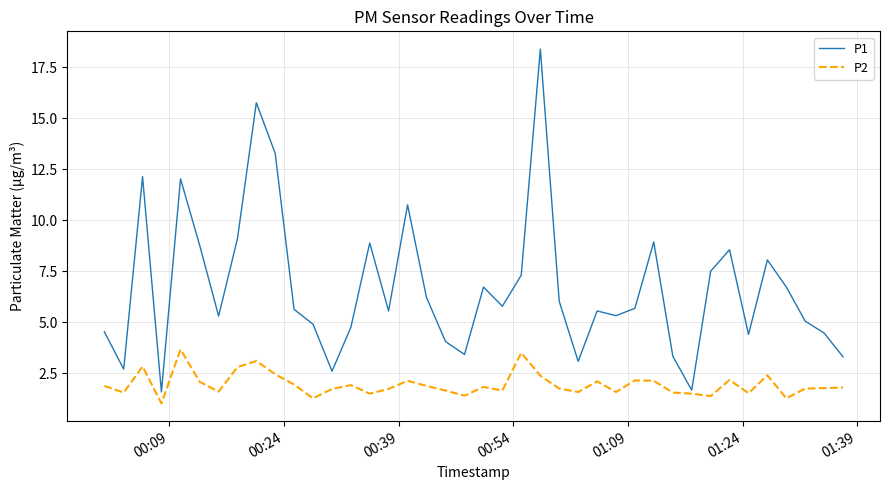

Which series has the largest total across all categories?

P1